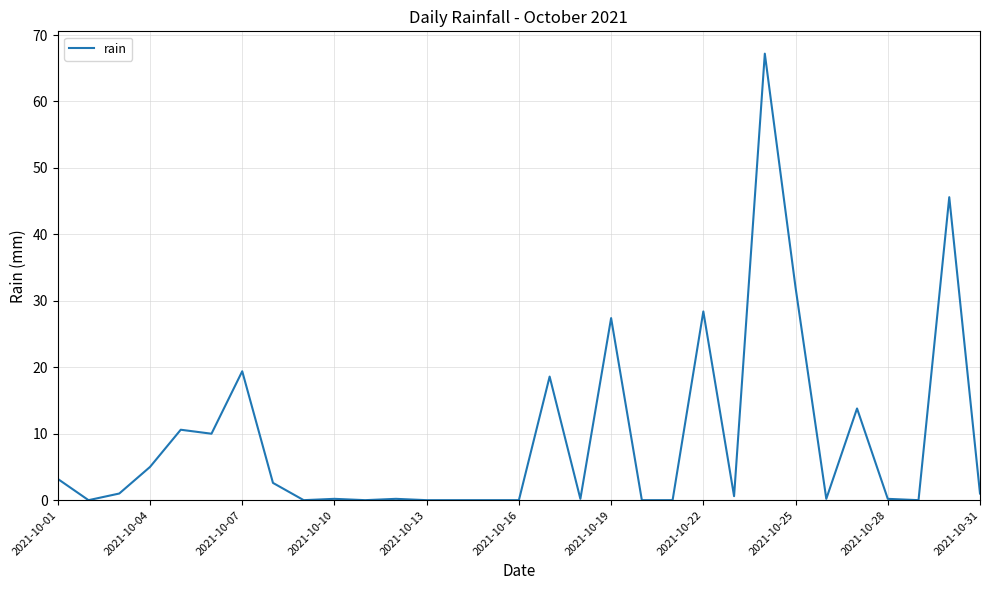

What is the maximum value shown in the chart?

67.2